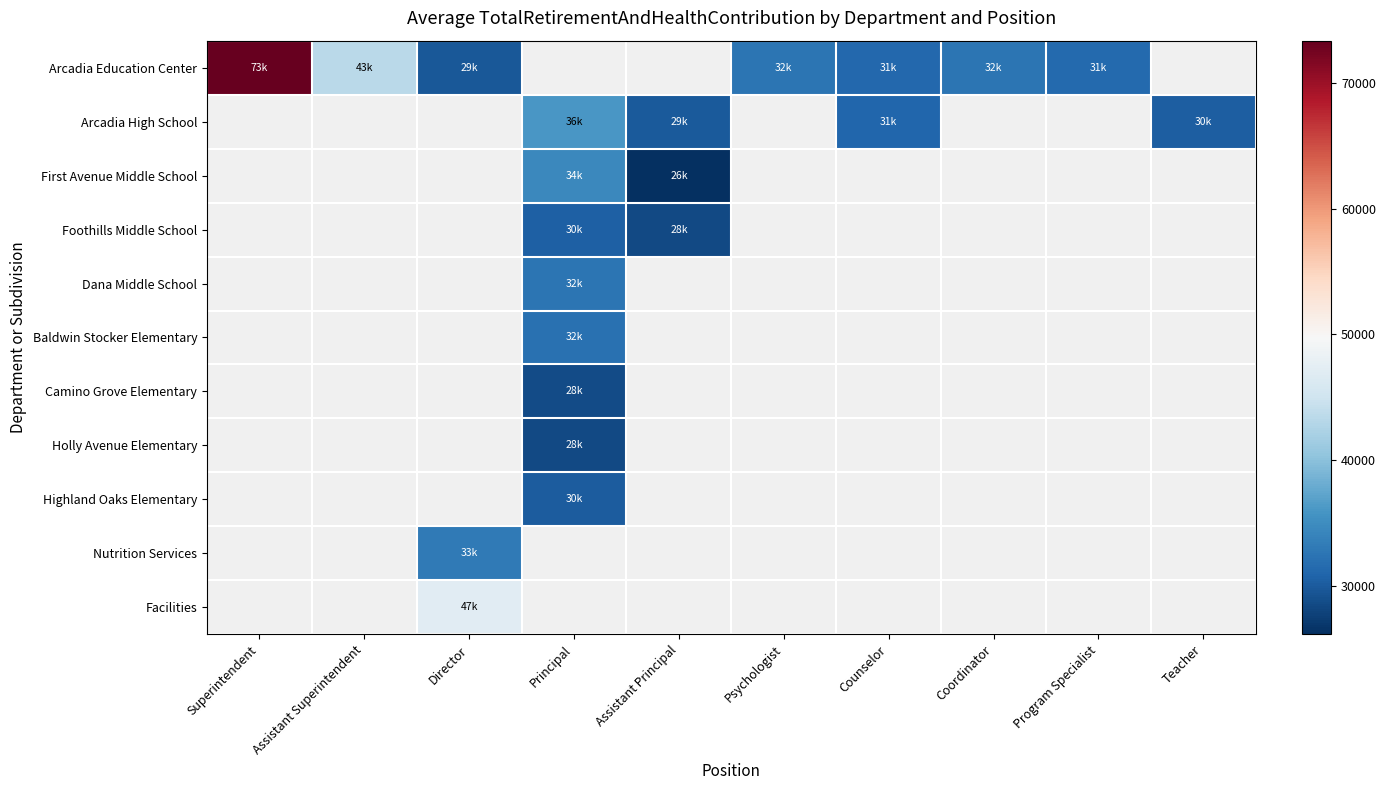

Is it true that Arcadia High School equals 49724.6 at Principal?

False